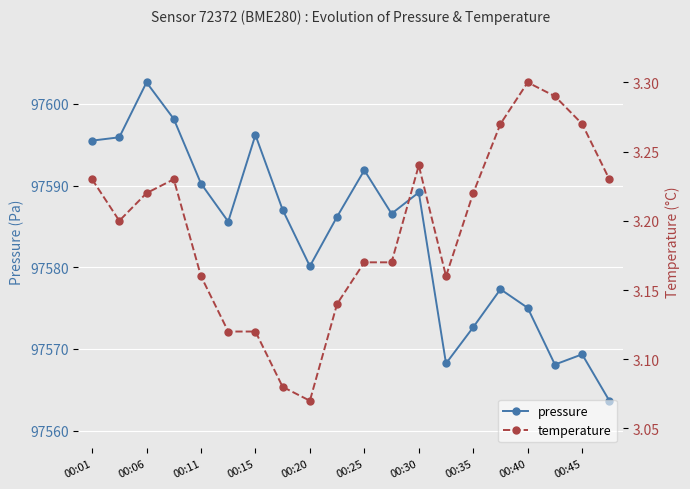

At which label does pressure reach its peak?

00:06